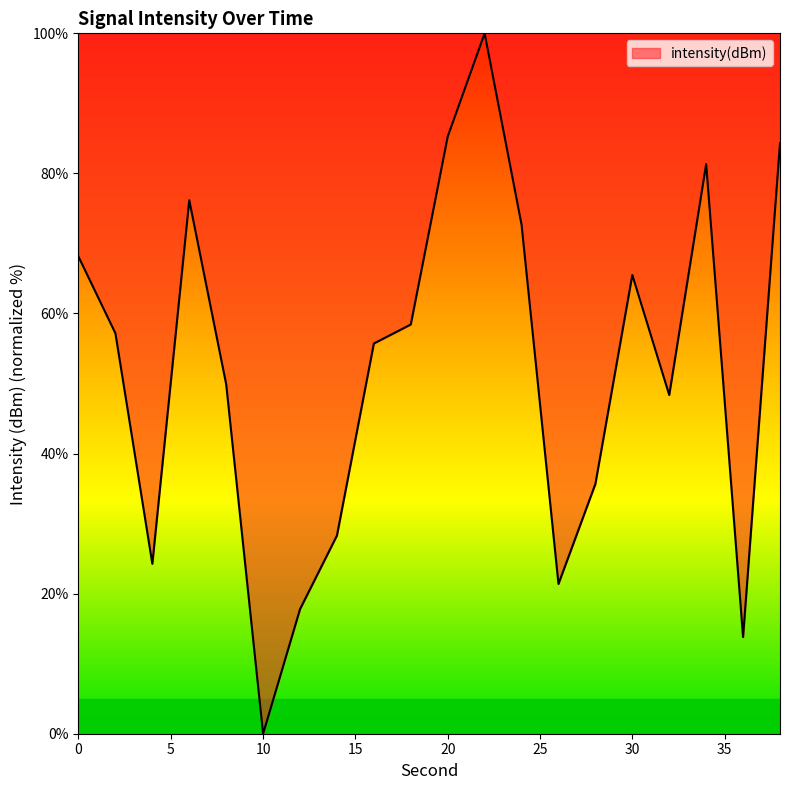

What is the difference between the maximum and minimum values?

100.0